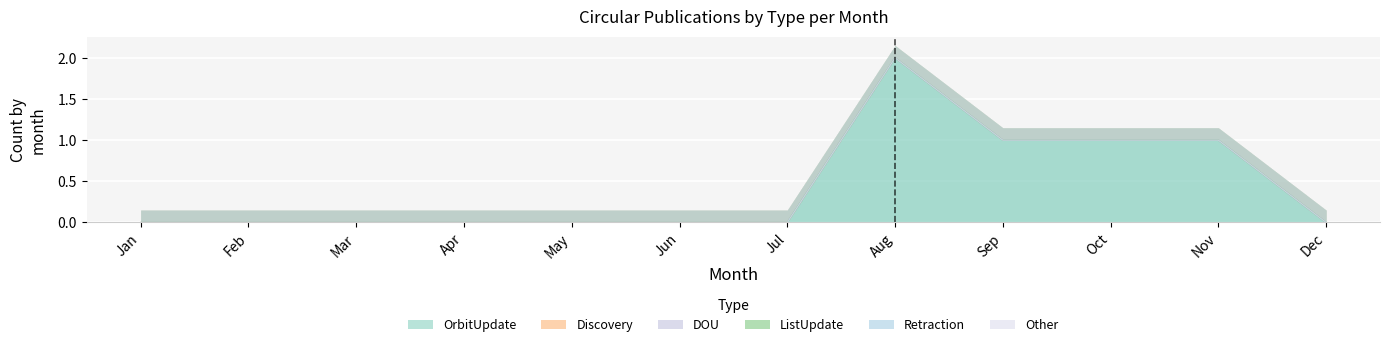

At which category does the chart reach its minimum across all series?

Jan